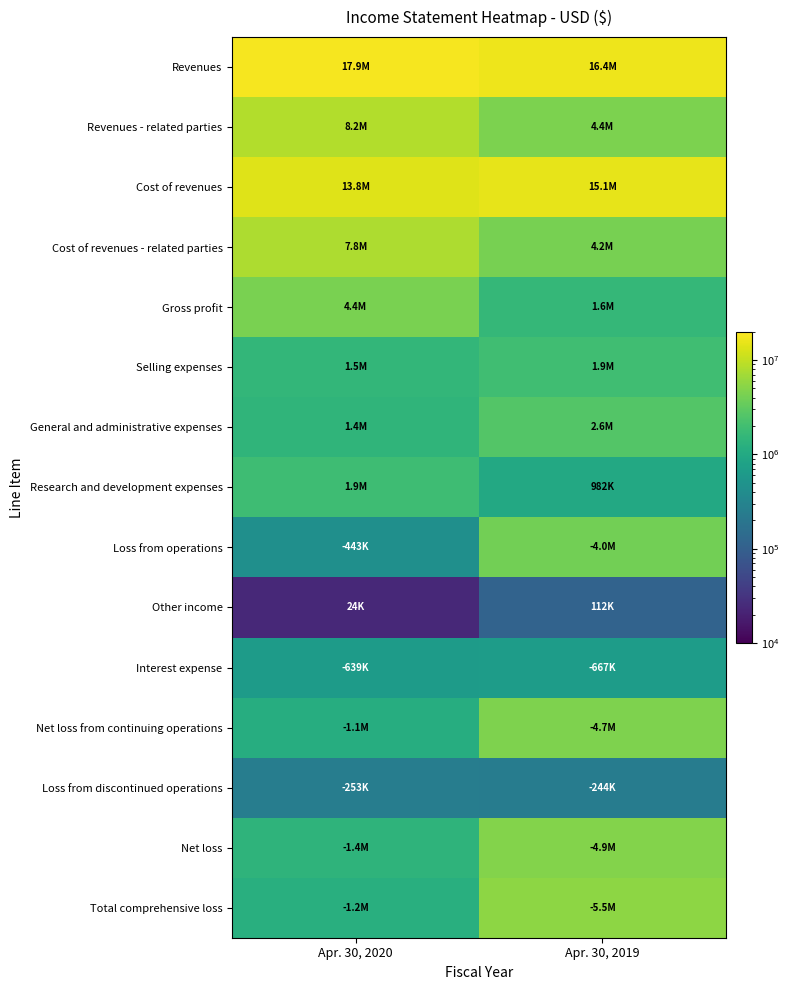

Which series has the widest spread of values?

Total comprehensive loss